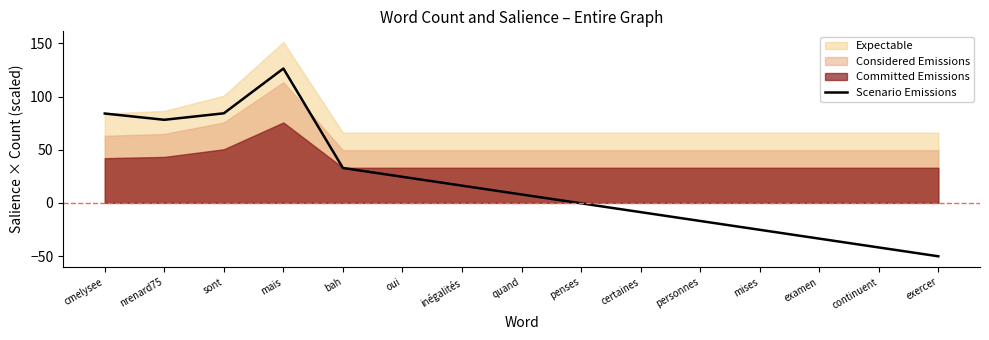

What is the minimum value shown in the chart?

-50.2